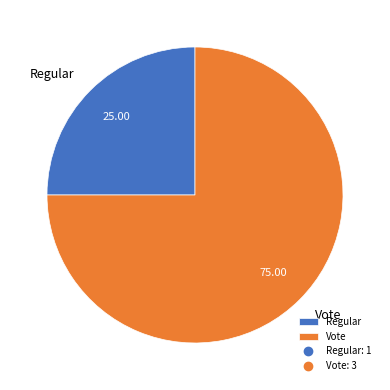

Between Regular and Vote, which is larger?

Vote